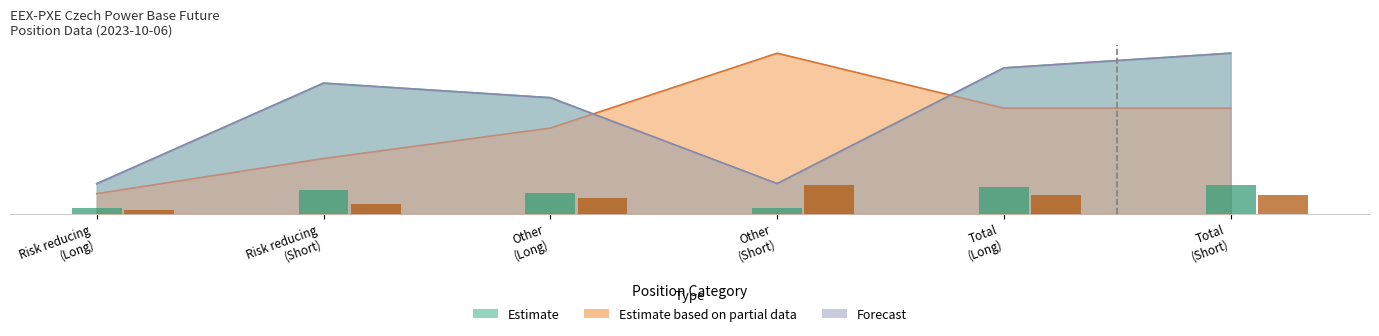

Is it true that Estimate based on partial data equals 4648588.6 at Other
(Long)?

True